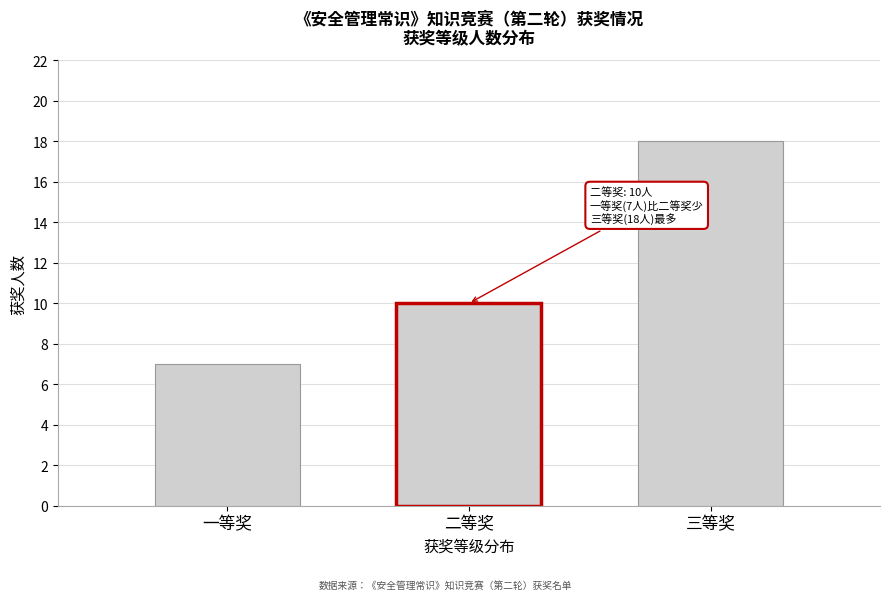

Reading left to right, list all the values displayed in this chart.

7	10	18